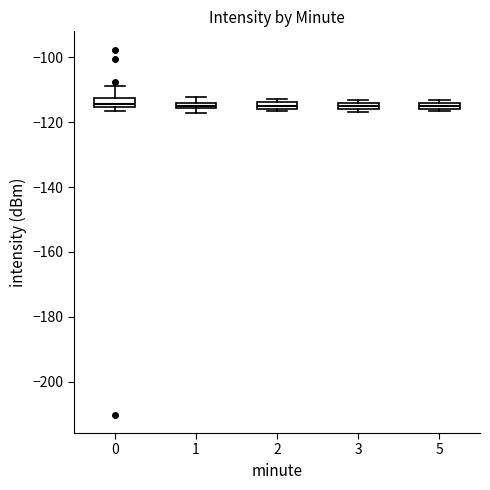

Where is the upper edge of the box at x = 1 on the y-axis? The values are not printed on the chart, so give them approximately, as read against the axis.

-114